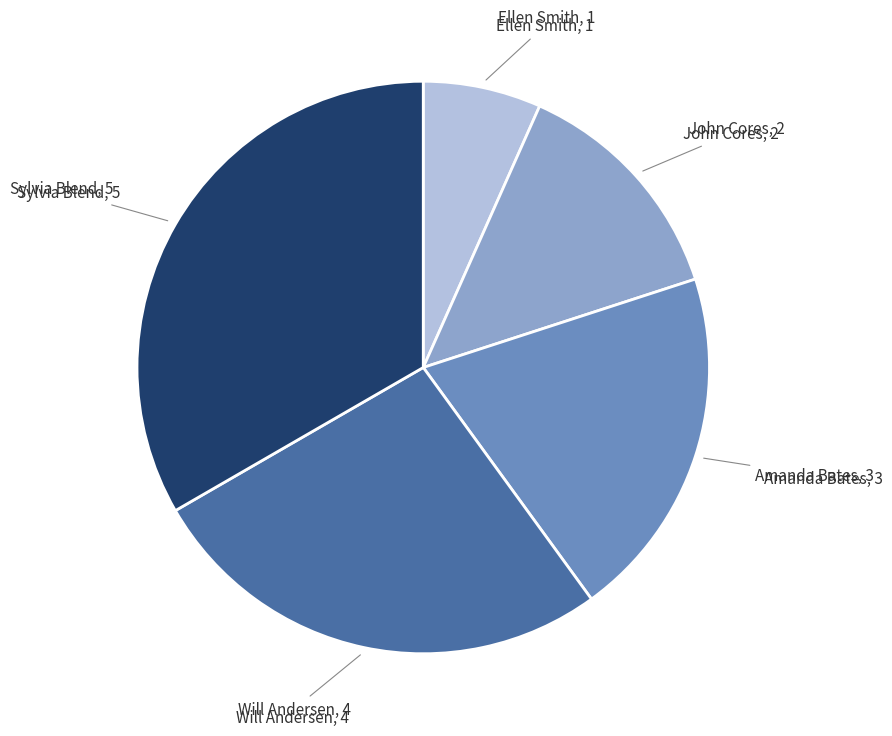

Is there a majority slice in this chart?

No